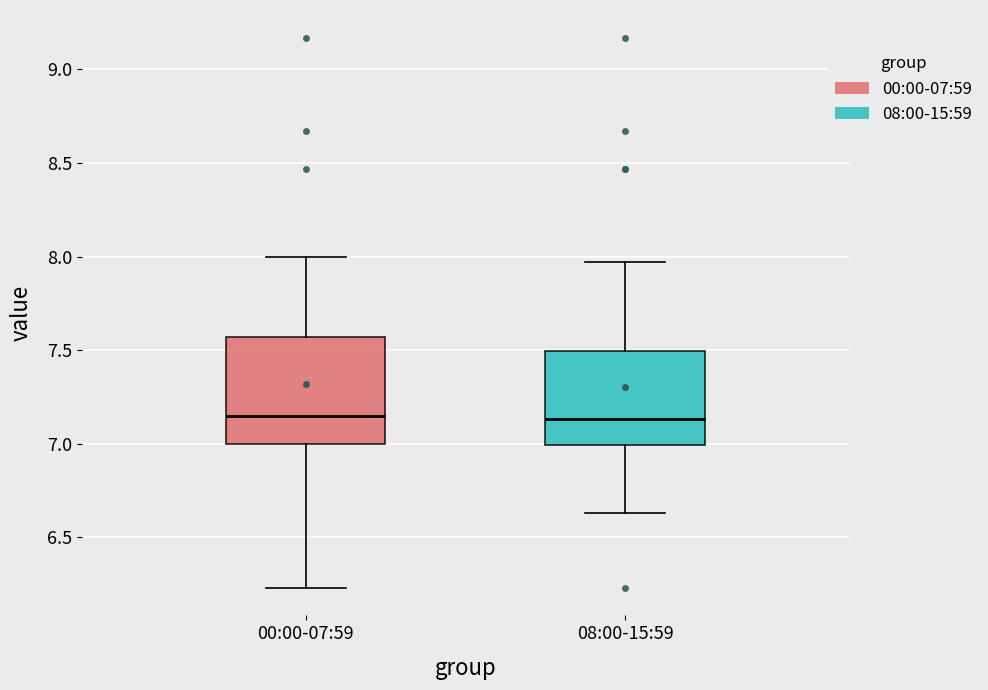

Comparing the boxes themselves (not the whiskers), which one is the tallest?

00:00-07:59